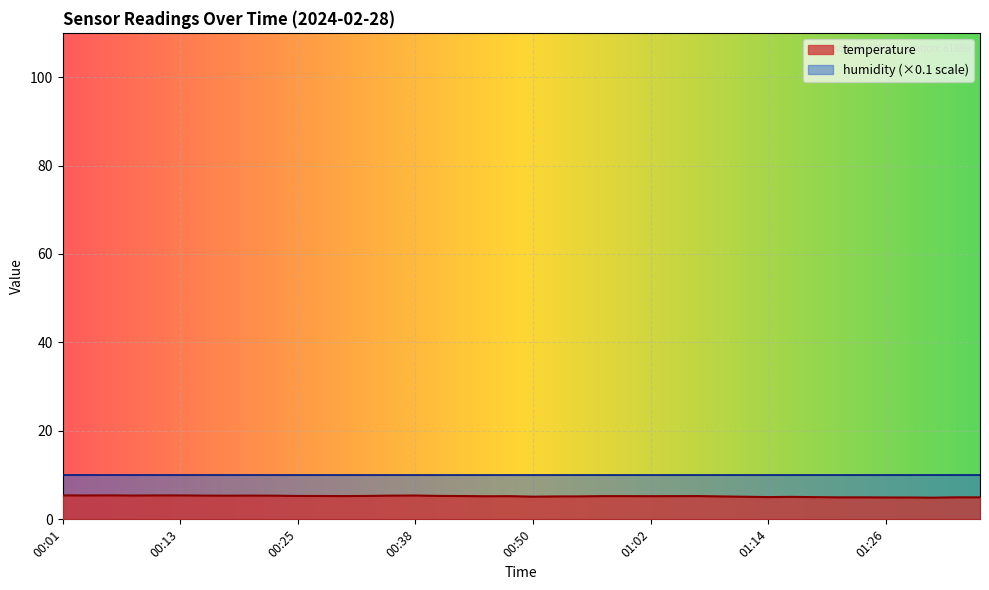

Reading left to right, extract all data points from this chart.

00:01=5.4	00:04=5.4	00:06=5.4	00:08=5.4	00:11=5.4	00:13=5.4	00:16=5.4	00:18=5.3	00:21=5.4	00:23=5.3	00:25=5.3	00:28=5.3	00:30=5.3	00:33=5.3	00:35=5.4	00:38=5.4	00:40=5.3	00:42=5.3	00:45=5.2	00:47=5.2	00:50=5.1	00:52=5.2	00:54=5.2	00:57=5.2	00:59=5.2	01:02=5.2	01:04=5.2	01:07=5.3	01:09=5.2	01:11=5.1	01:14=5.0	01:16=5.1	01:19=5.0	01:21=5.0	01:24=5.0	01:26=5.0	01:28=4.9	01:31=4.9	01:33=5.0	01:36=5.0